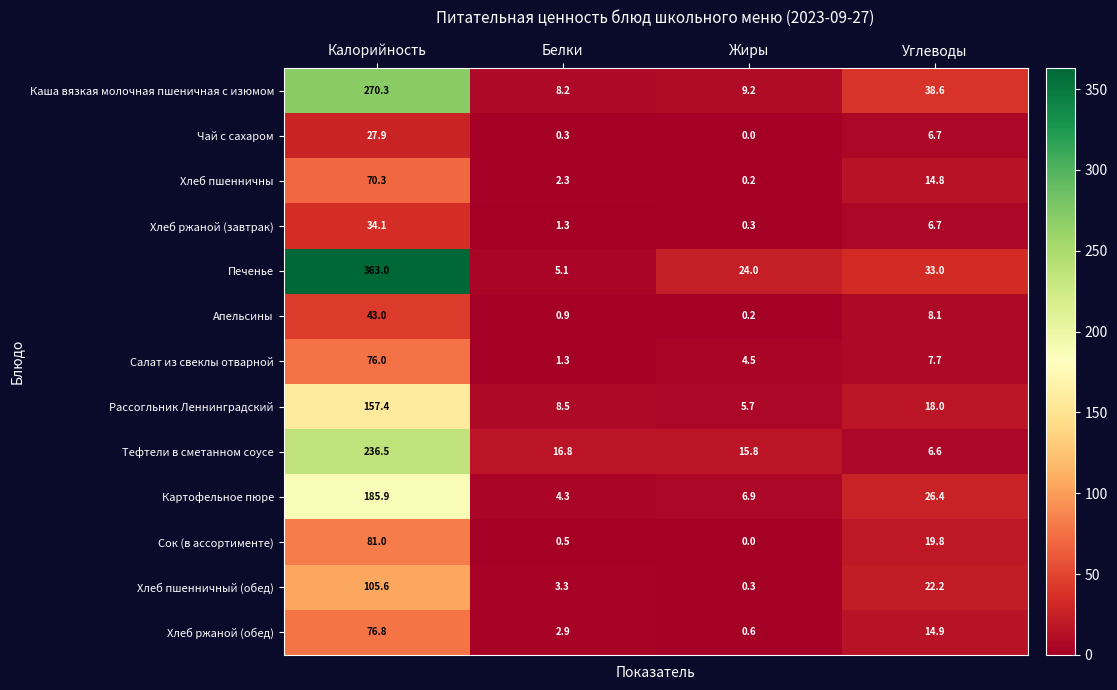

Which series changed the most between Калорийность and Жиры?

Печенье